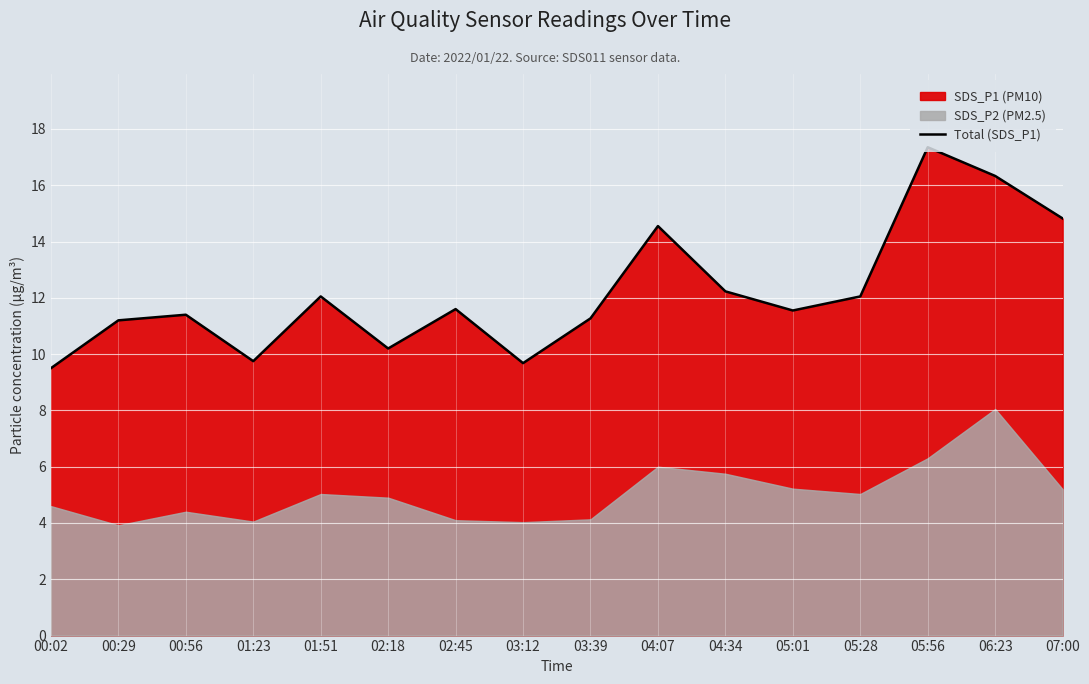

List the labels in order of value, largest first.

05:56, 06:23, 07:00, 04:07, 04:34, 01:51, 05:28, 02:45, 05:01, 00:56, 03:39, 00:29, 02:18, 01:23, 03:12, 00:02